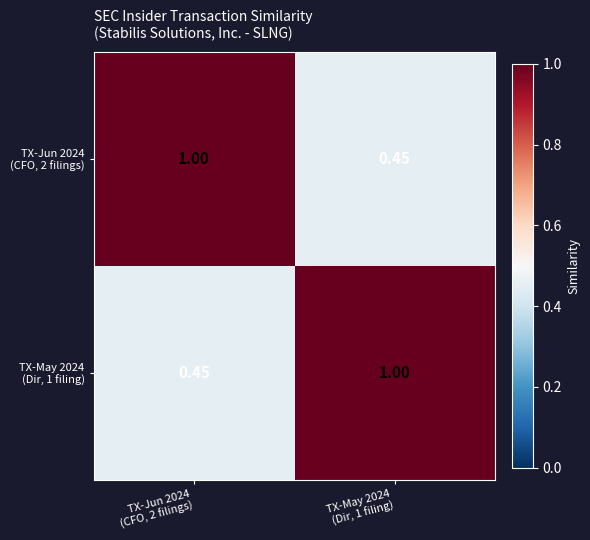

Count the number of data series in this chart.

2